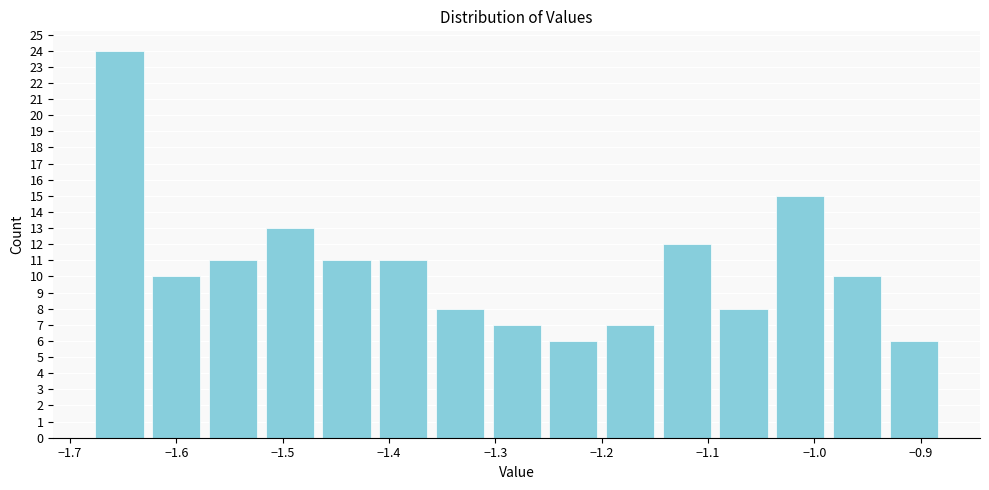

Over which range of the x-axis is the bar tallest?

-1.68 to -1.63